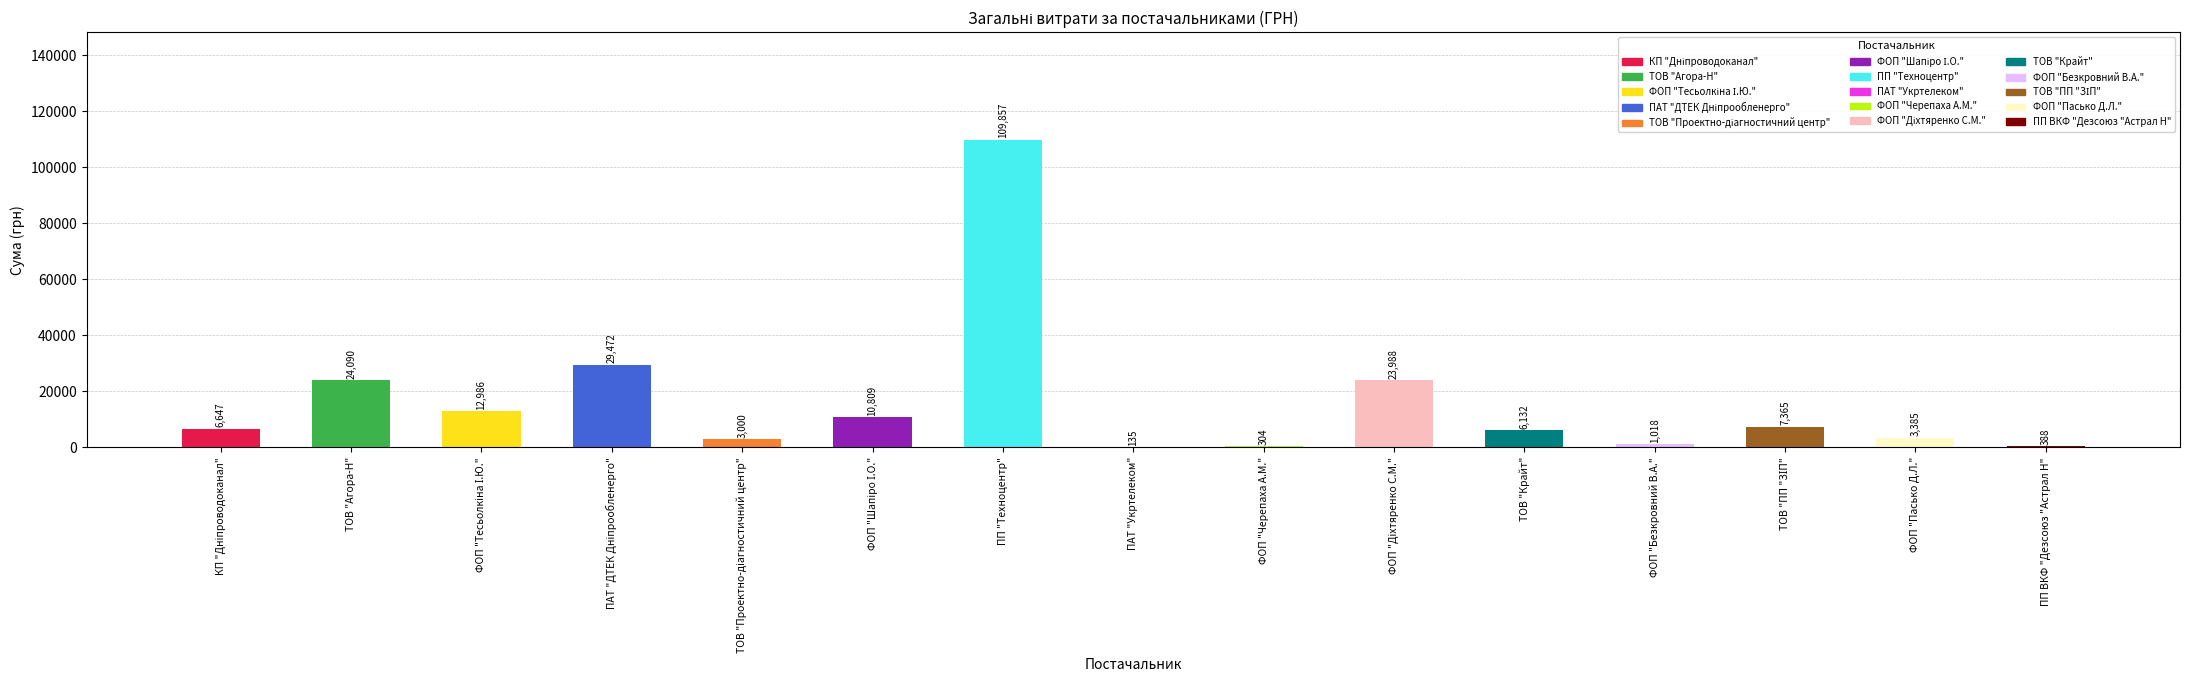

What is the greatest value displayed?

109857.0